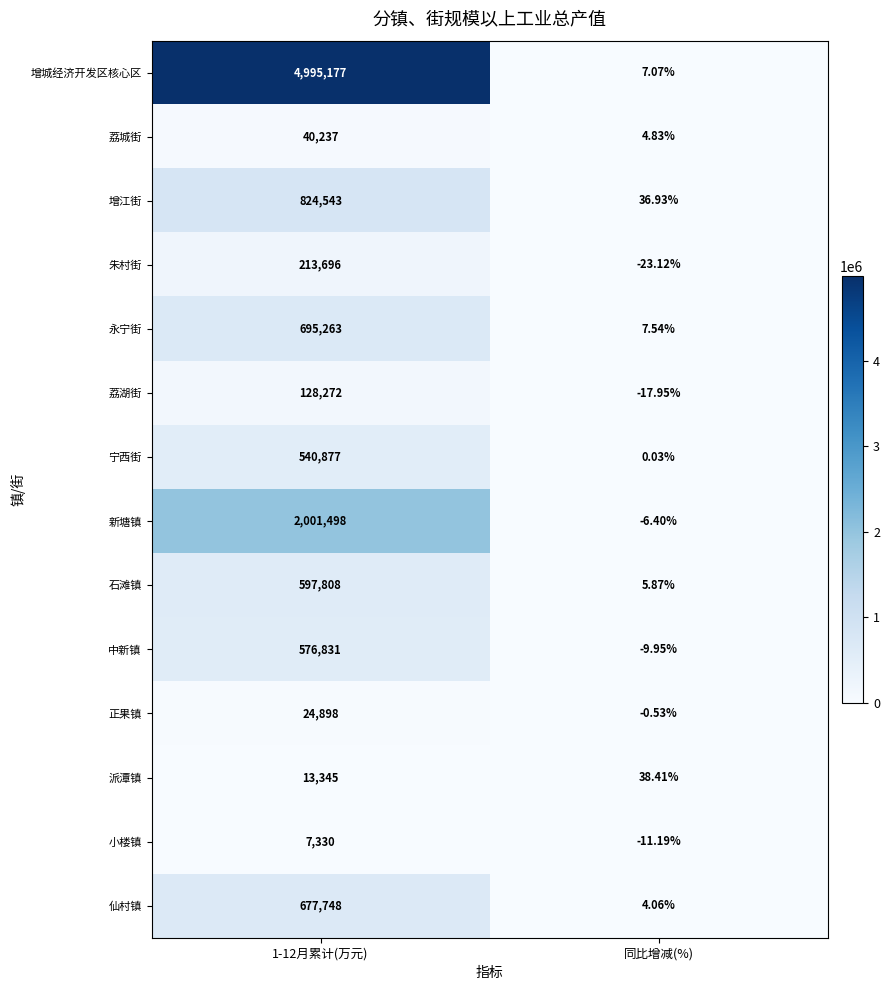

Which series changed the most between 1-12月累计(万元) and 同比增减(%)?

增城经济开发区核心区